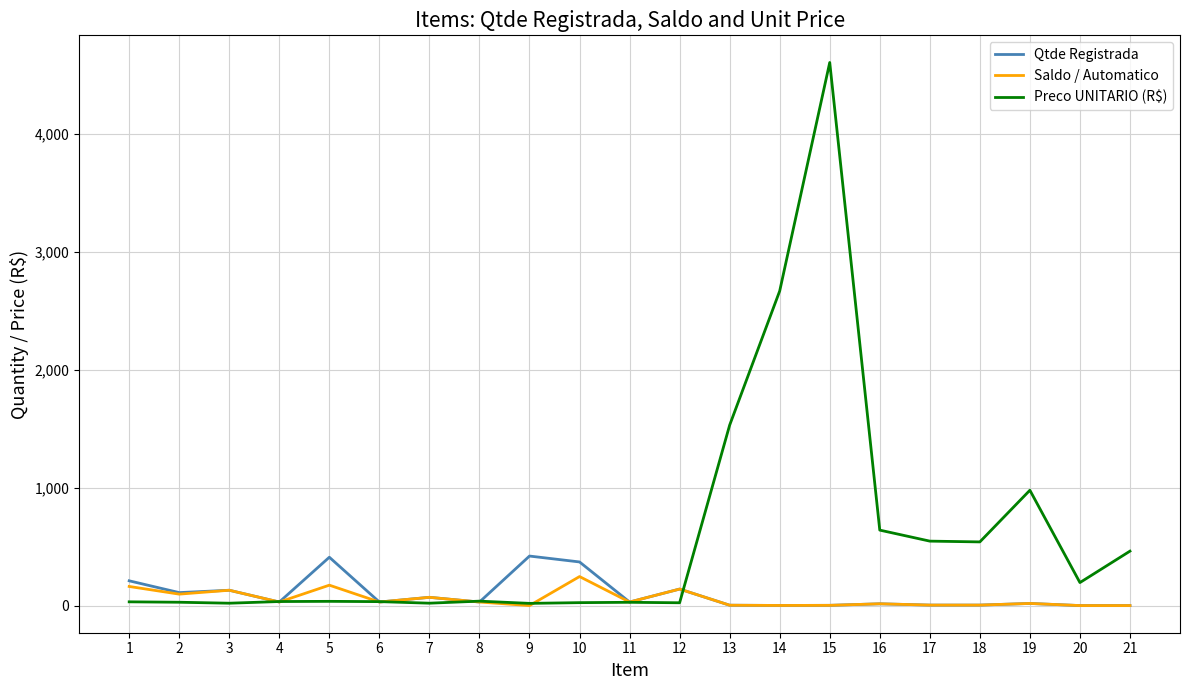

Which series has the largest range (max minus min)?

Preco UNITARIO (R$)